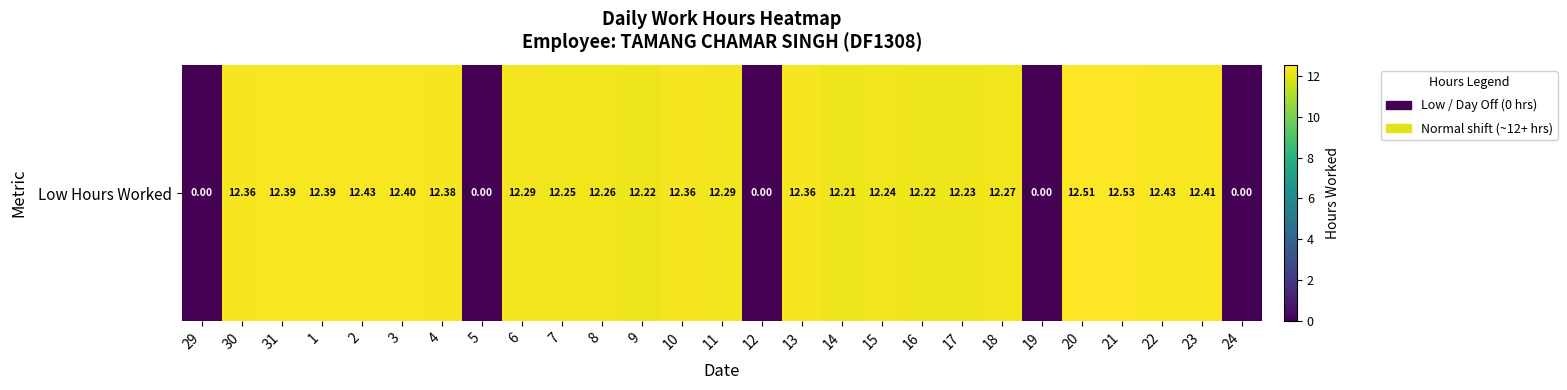

Which label corresponds to the largest value in the chart?

21